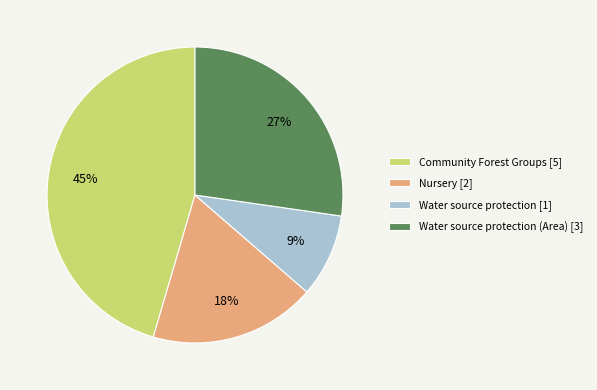

What is the largest slice in the pie chart?

Community Forest Groups [5]